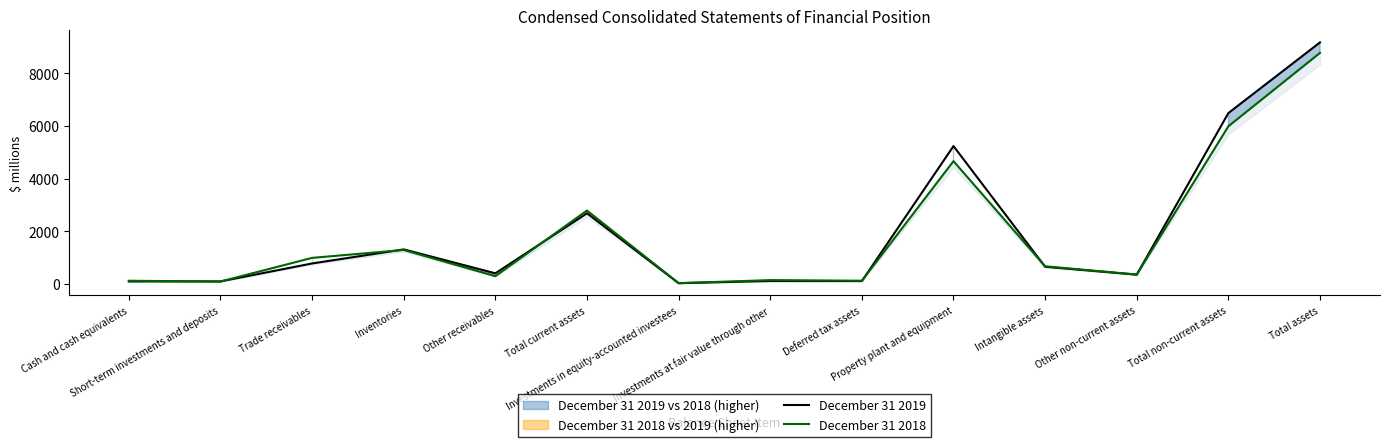

What is the approximate value of December 31 2019 at Intangible assets, to the nearest 50?

650